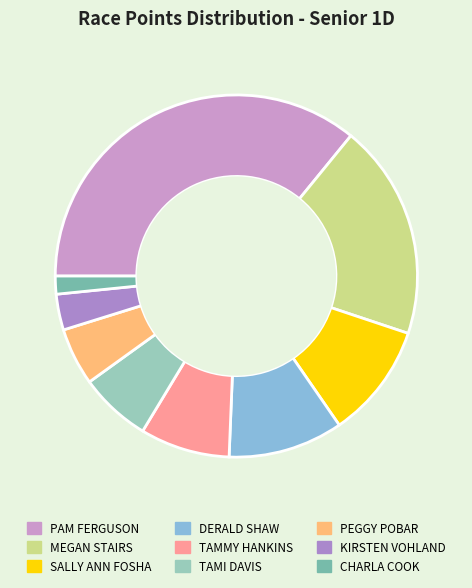

Does KIRSTEN VOHLAND account for over 50% of the chart?

No